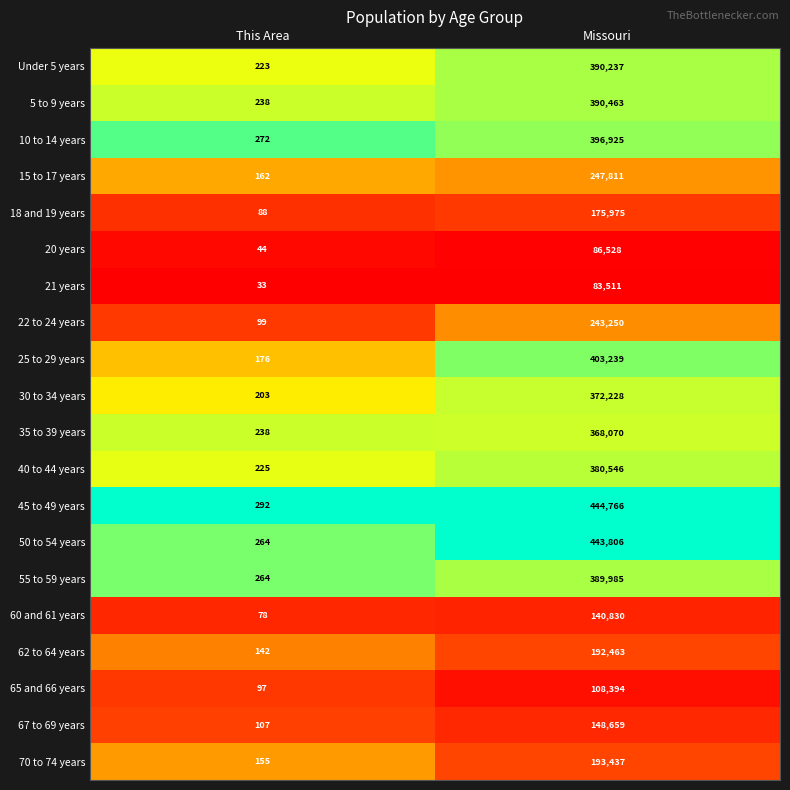

What is the sum of the 65 and 66 years values at This Area and Missouri?

108491